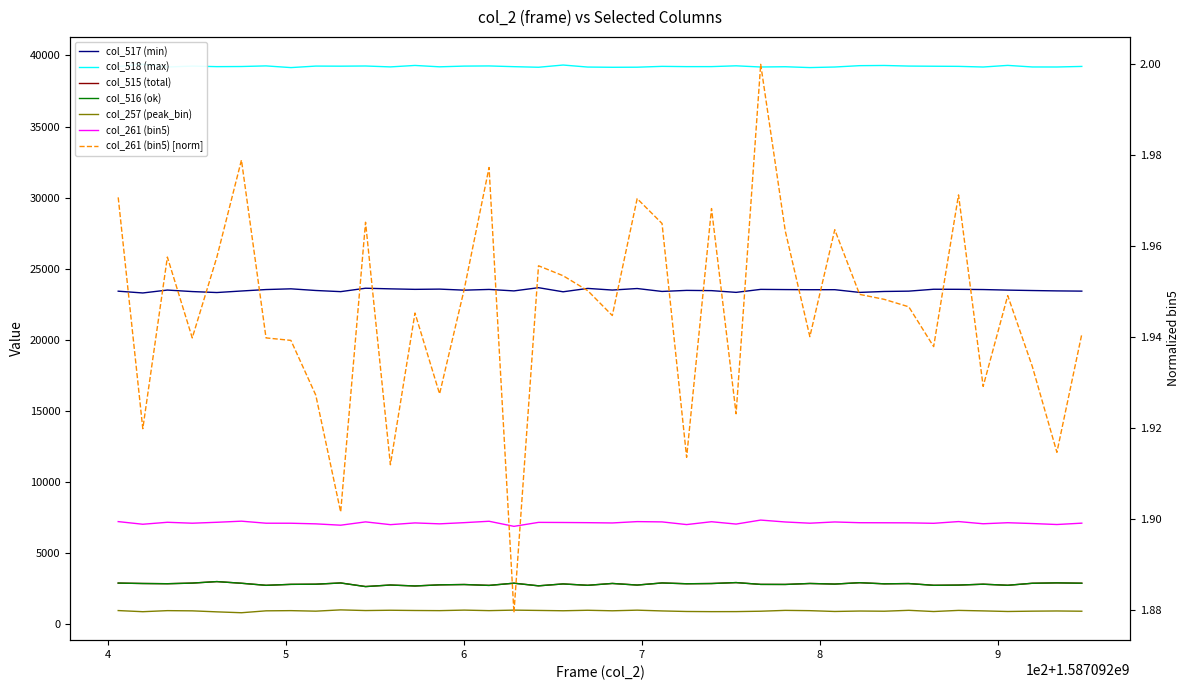

The value of col_515 (total) at 35309 is 2880. True or false?

True